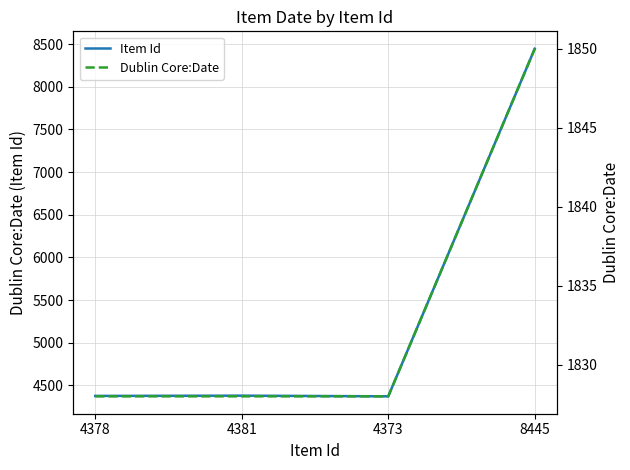

Where does the Item Id series first go above 4381?

8445